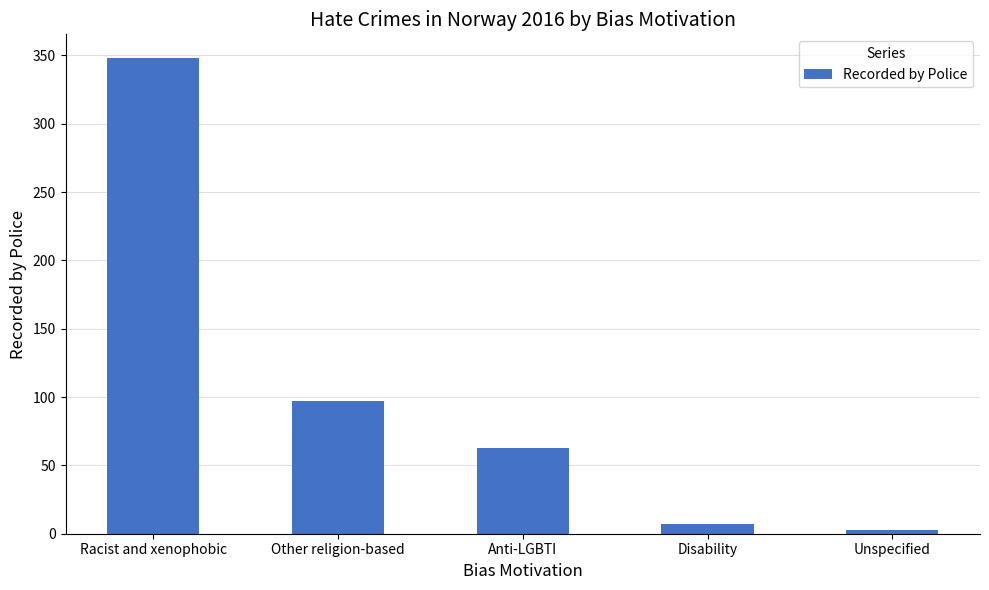

What is the difference between the values at Racist and xenophobic and Anti-LGBTI?

285